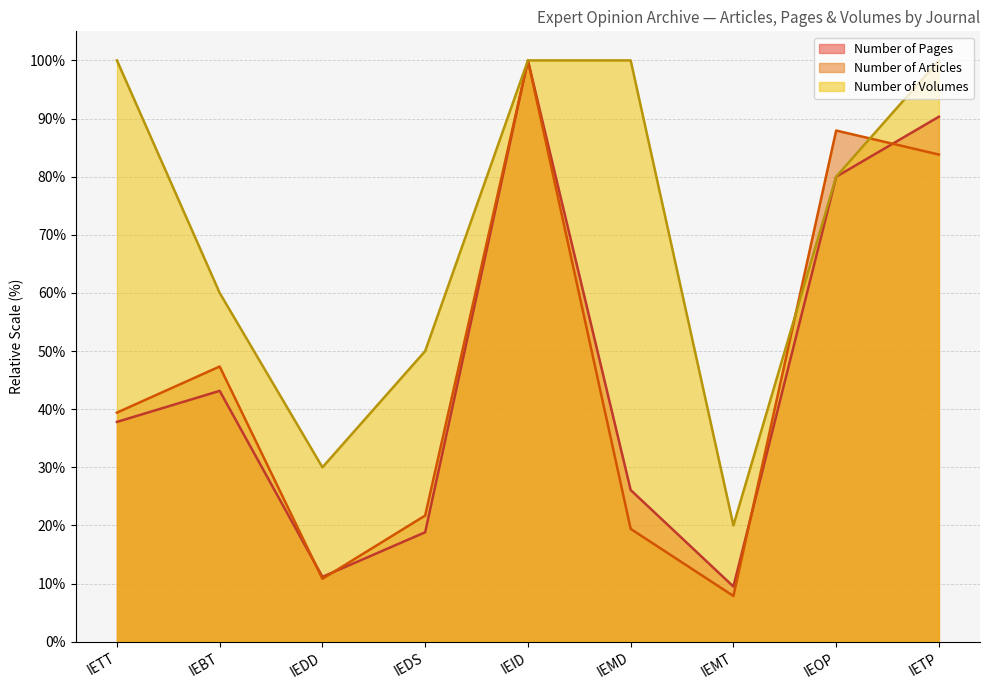

Rank the series by their maximum value, from highest to lowest.

Number of Articles, Number of Pages, Number of Volumes